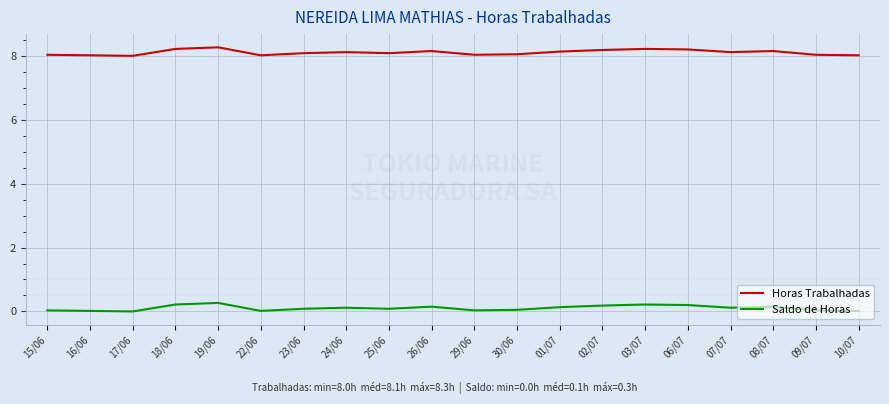

What is the difference between the Saldo de Horas values at 10/07 and 03/07?

0.2